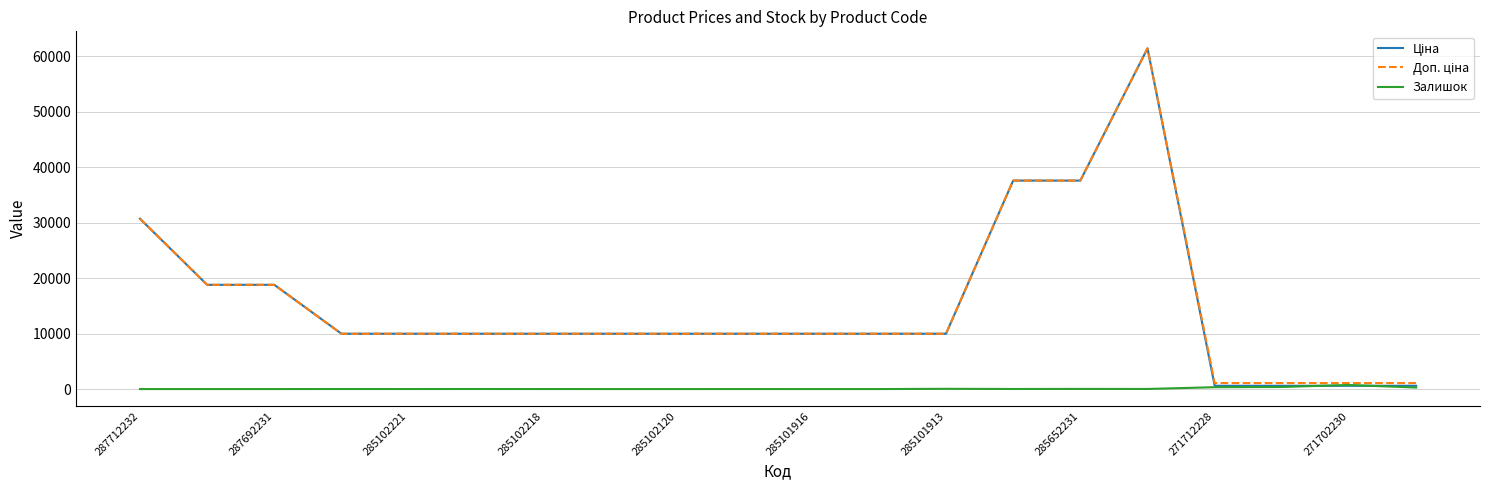

How many lines are shown in the chart?

3